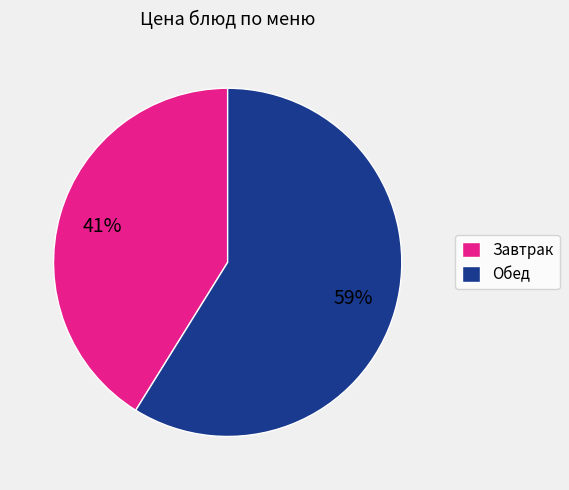

What percentage is the Завтрак slice, to the nearest percent?

41%